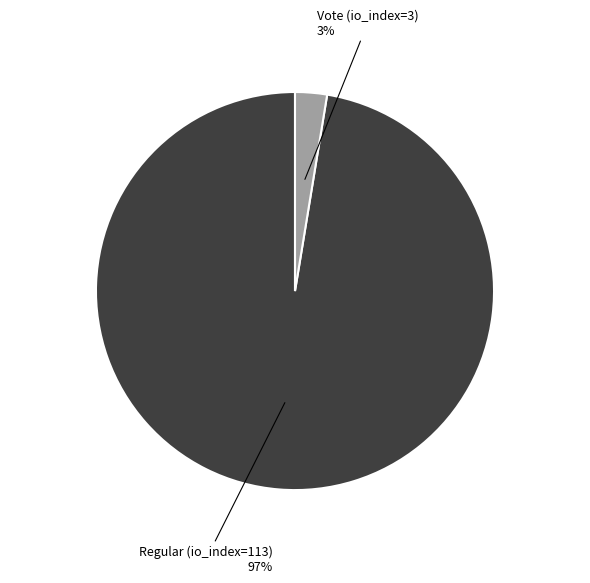

To the nearest percent, what is the average slice percentage?

50%